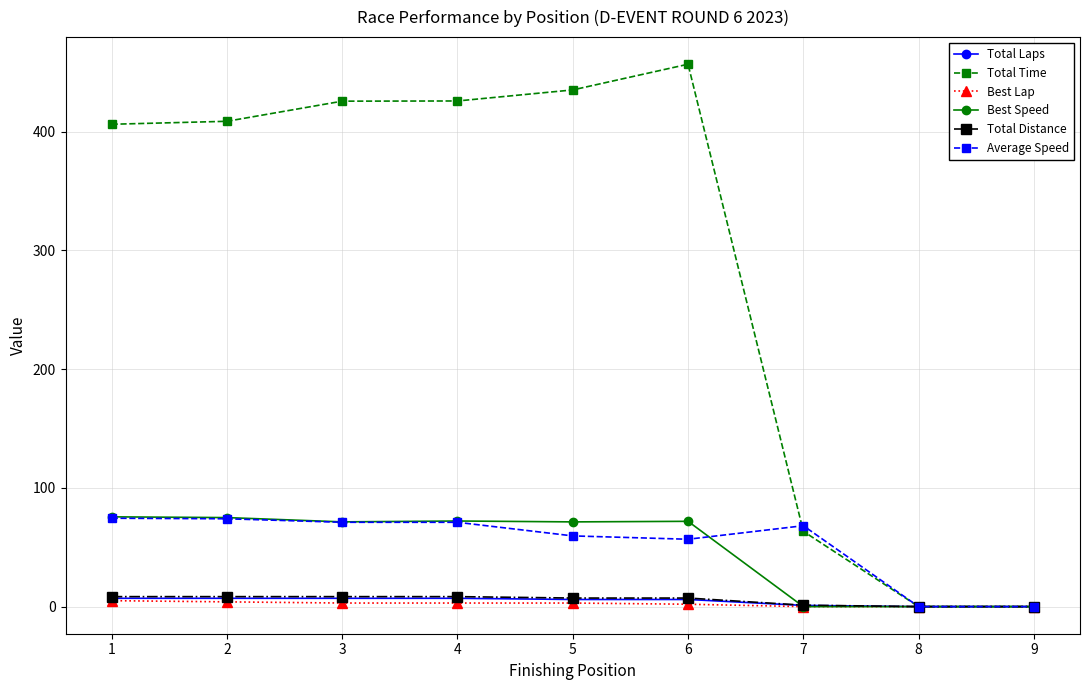

What is the sum of all Best Lap values?

20.0